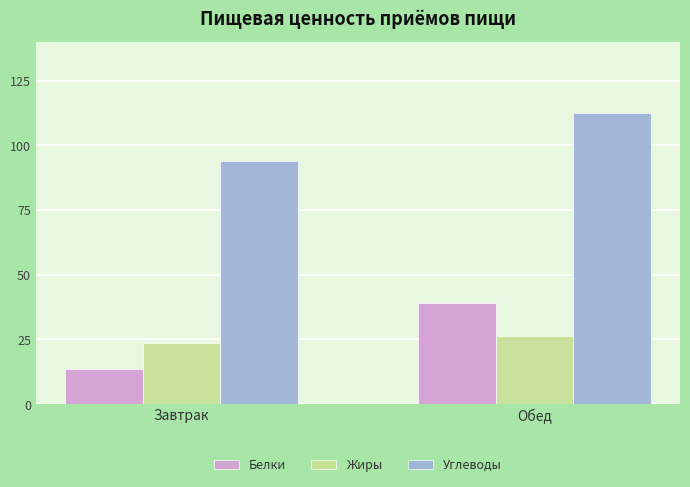

Rank the series at Обед from lowest to highest value.

Жиры, Белки, Углеводы